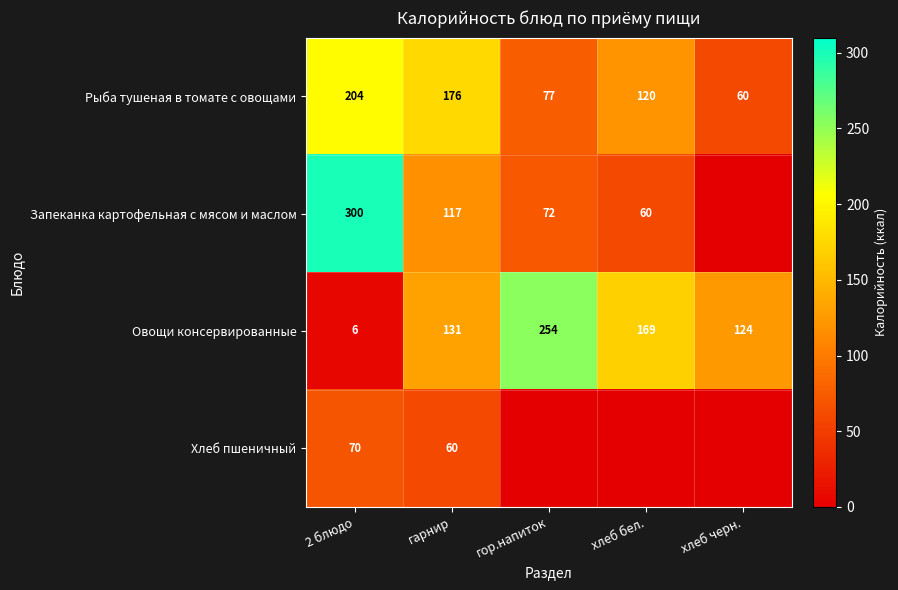

At 2 блюдо, list the series in order from largest to smallest.

Запеканка картофельная с мясом и маслом, Рыба тушеная в томате с овощами, Хлеб пшеничный, Овощи консервированные